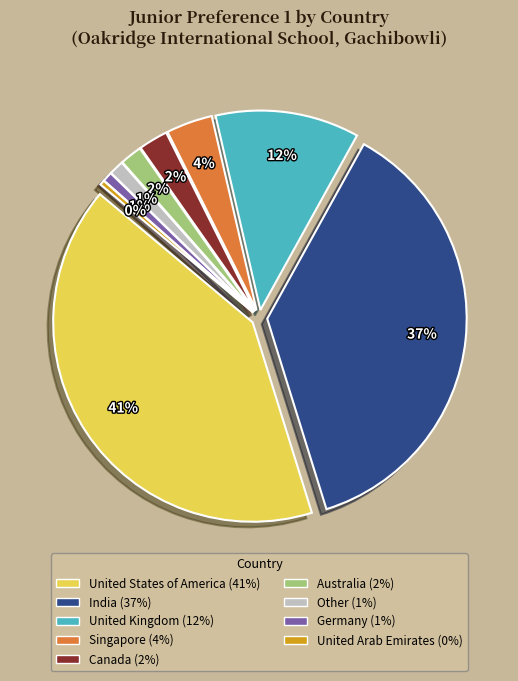

What is the ratio of the value at Germany to the value at Canada?

0.3